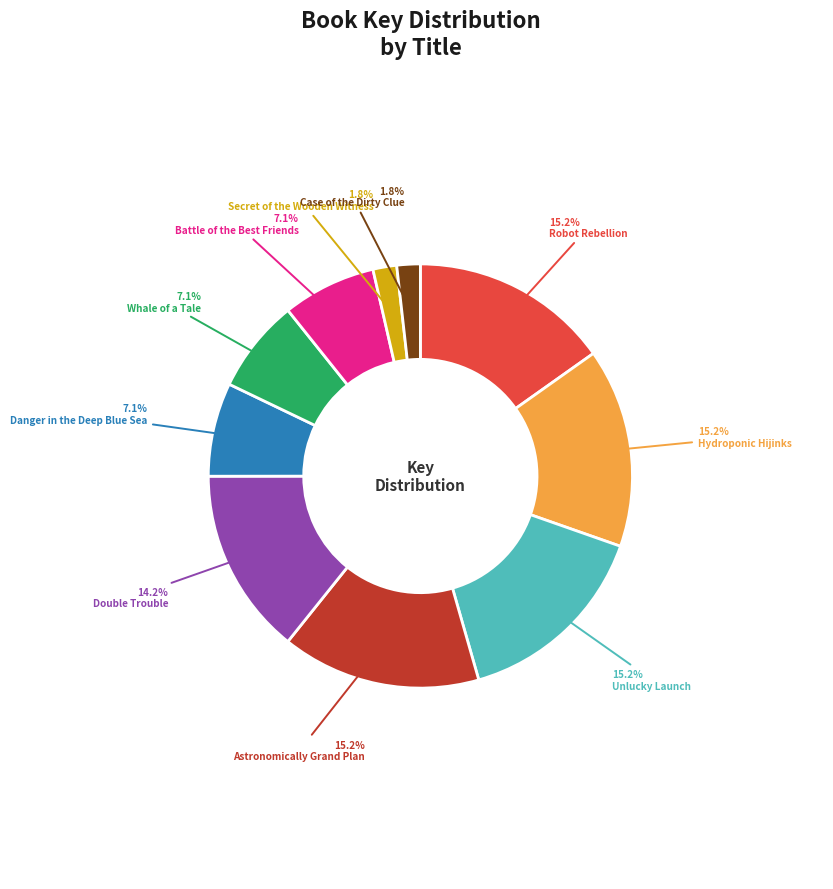

Is there any slice that represents more than half of the pie?

No